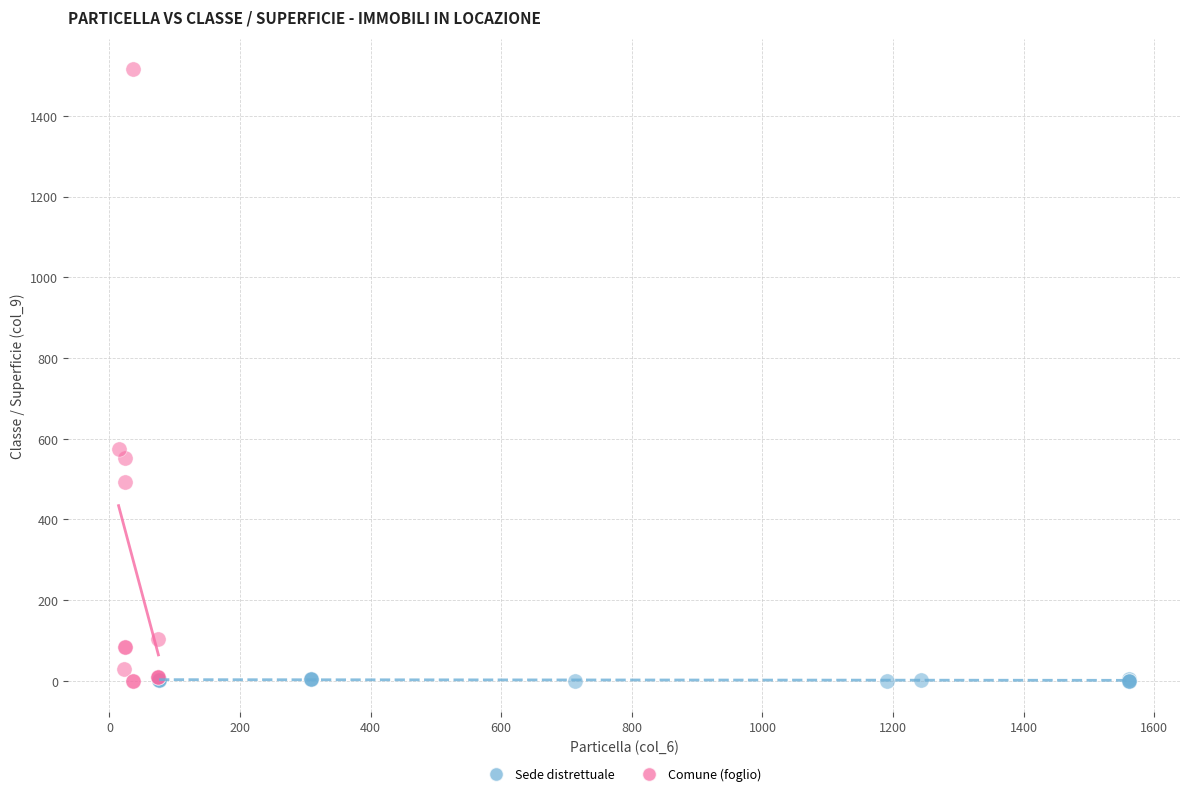

What are all the series names shown in the legend?

Sede distrettuale, Comune (foglio)